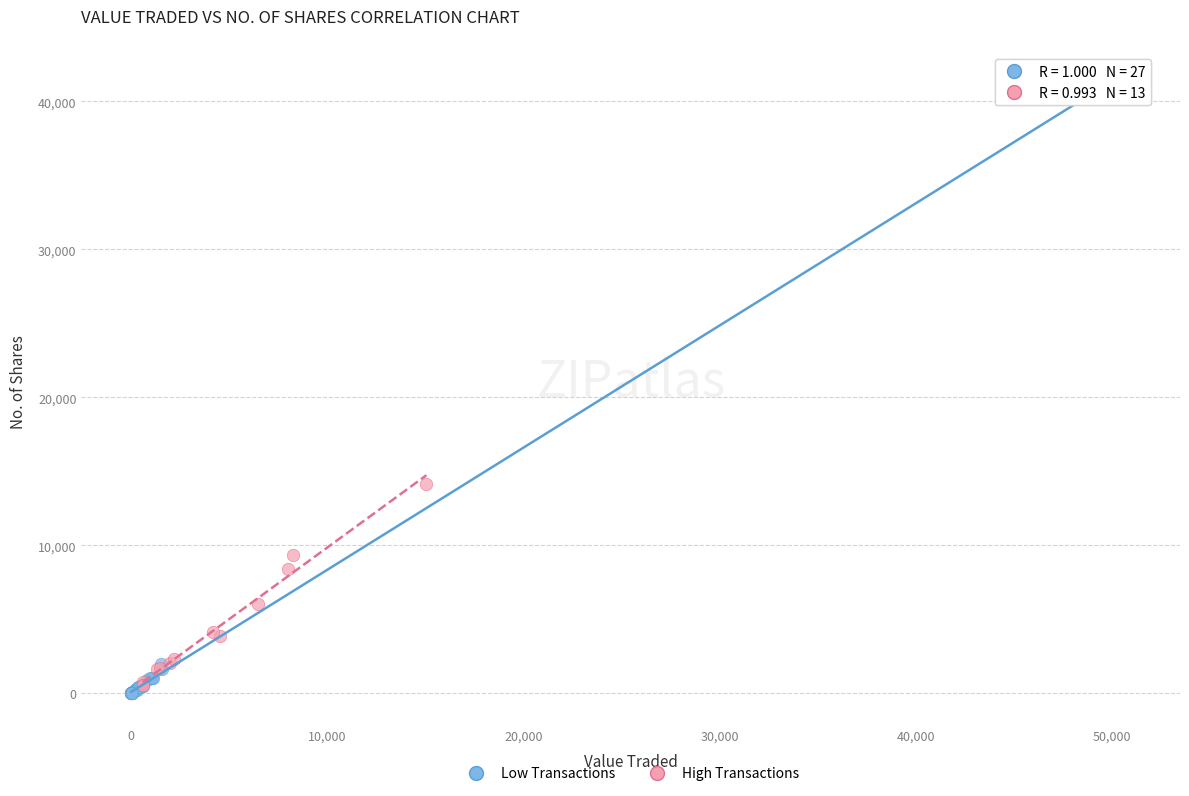

What are all the series names shown in the legend?

Low Transactions, High Transactions